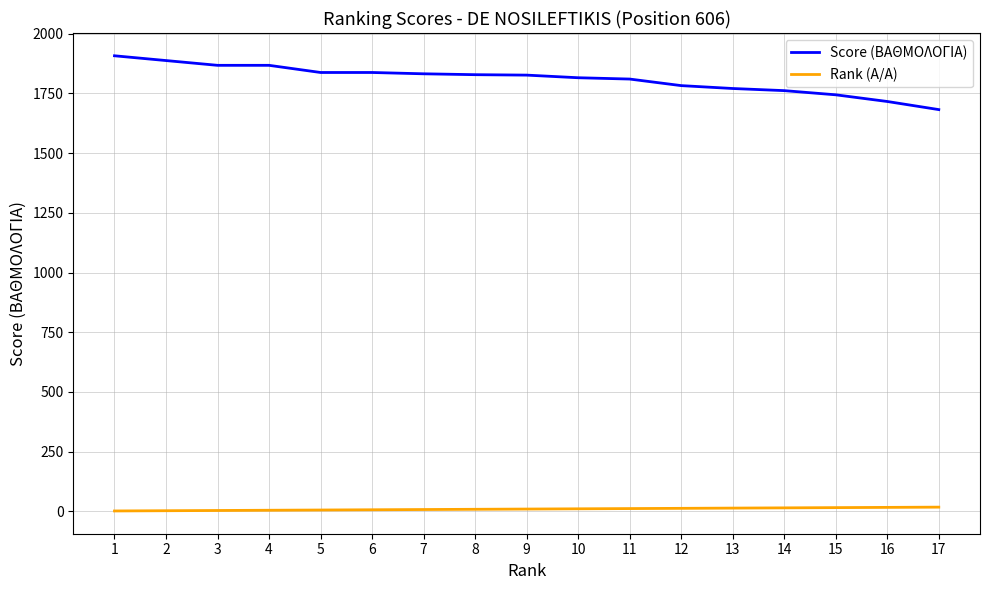

What is the average value of the Score (ΒΑΘΜΟΛΟΓΙΑ) series?

1810.7